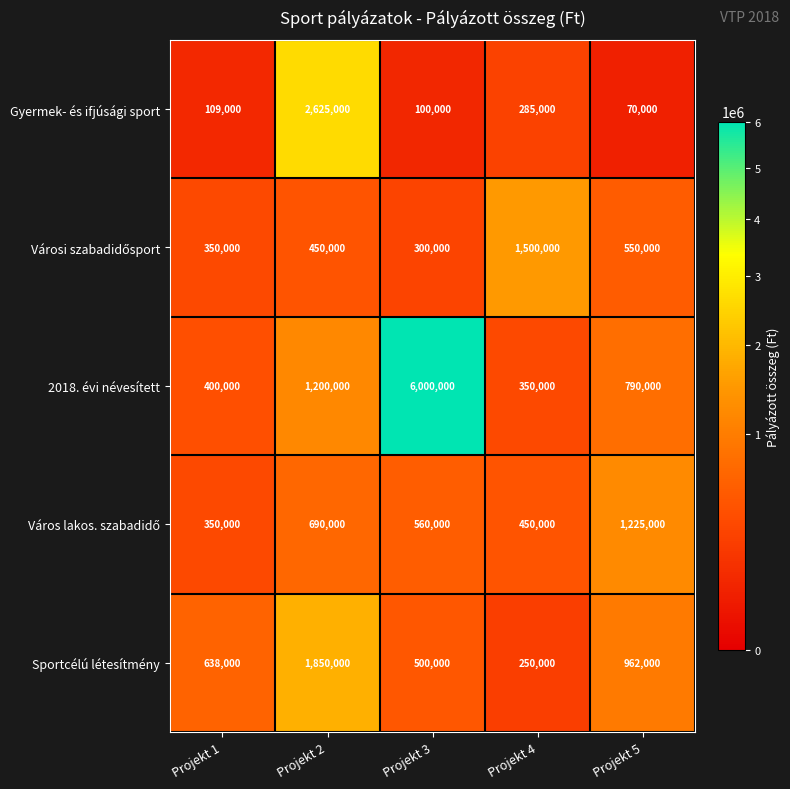

True or false: Sportcélú létesítmény has a value of 1850000 at Projekt 2.

True